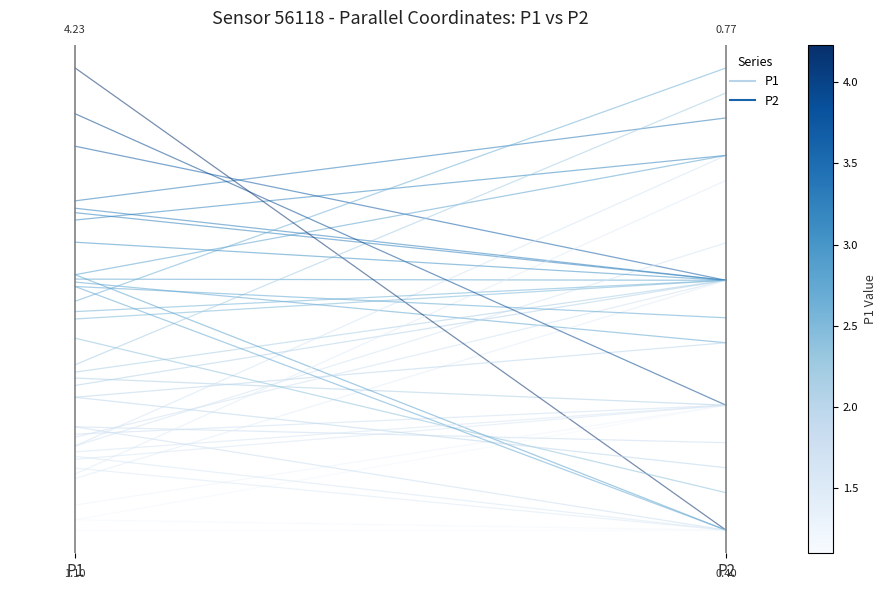

List the labels in order of value, smallest first.

P2, P1